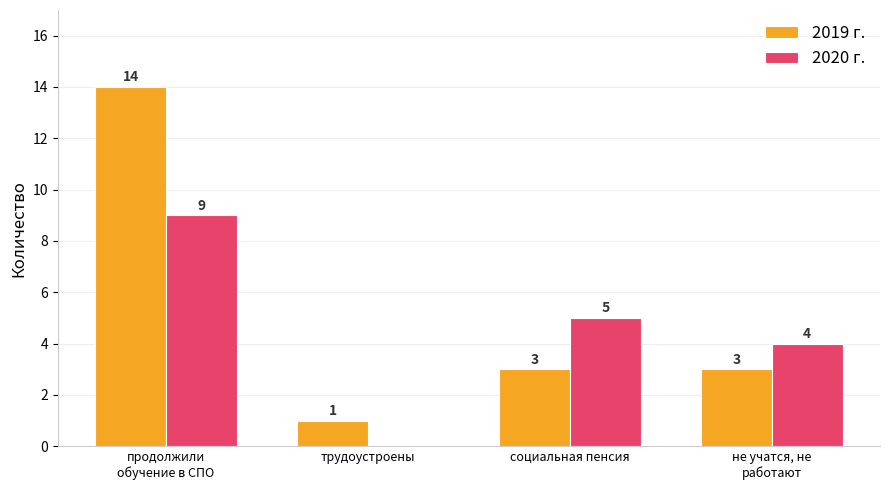

Where is 2020 г. nearest to the value 4?

не учатся, не
работают